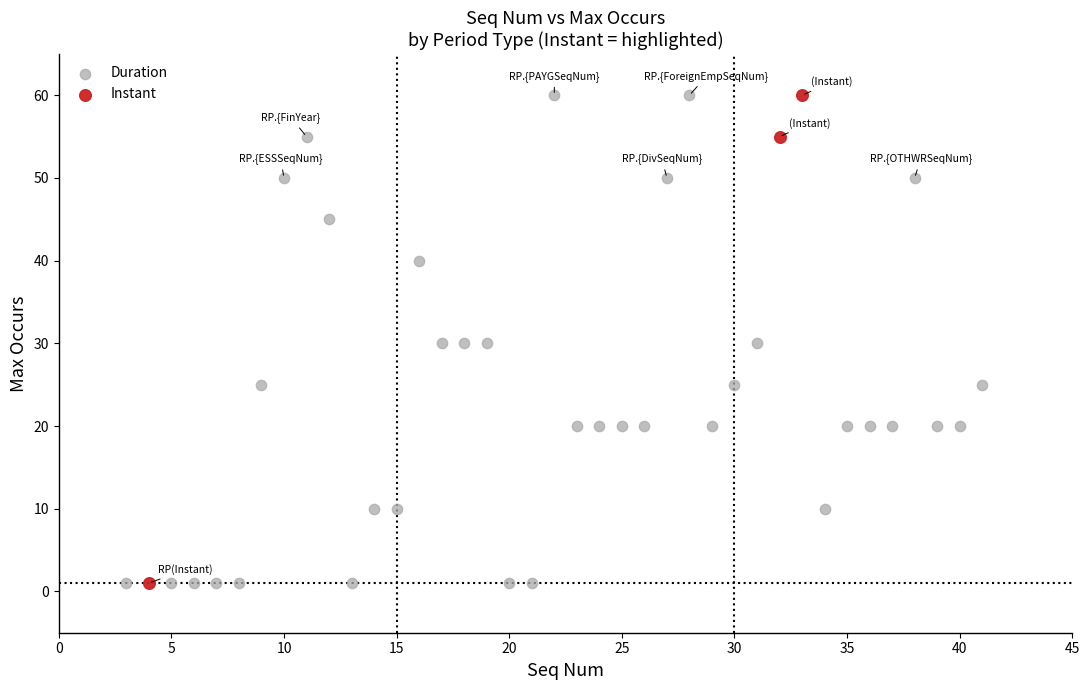

Which series has the widest spread of Y values?

Duration